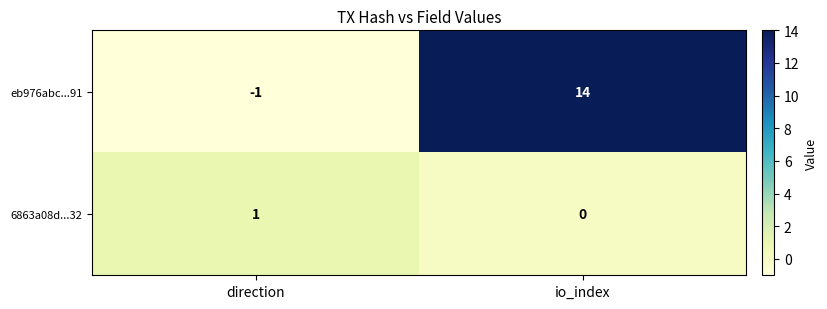

What is the difference between the maximum and minimum values in the eb976abc...91 series?

15